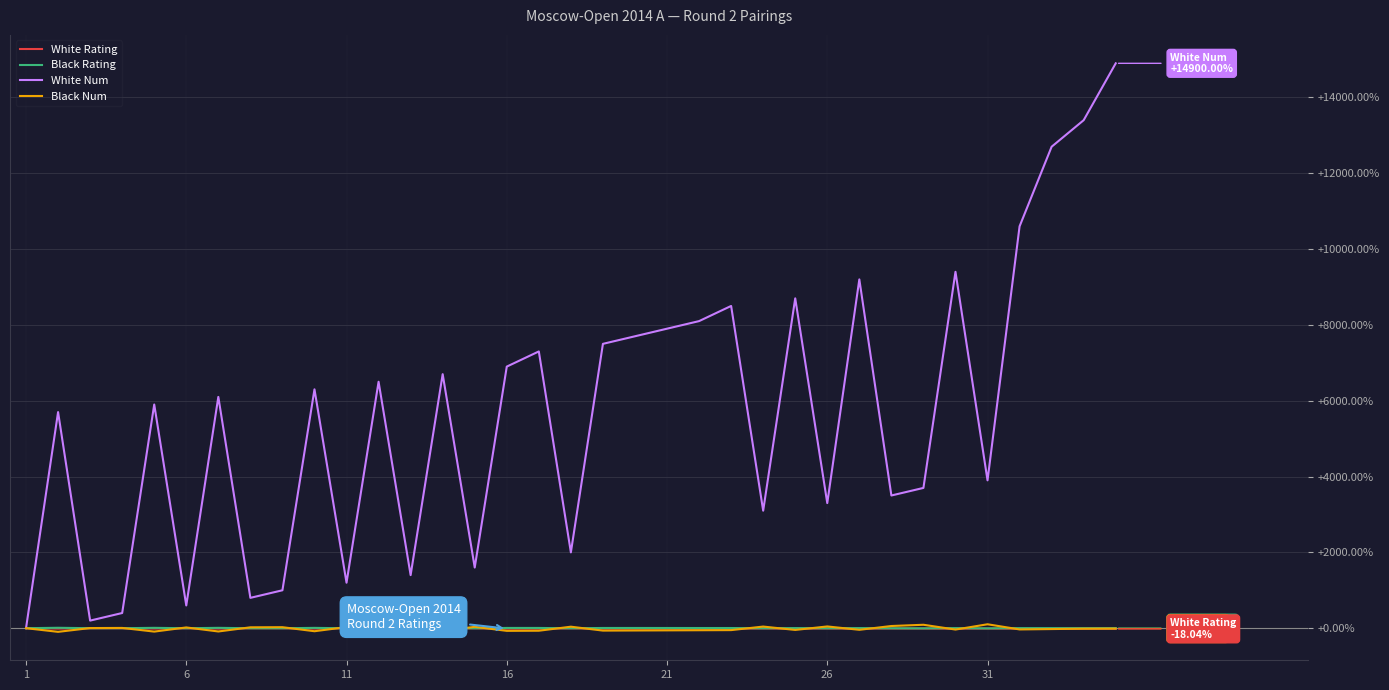

In White Num, how many points are higher than both neighbors (excluding endpoints)?

11